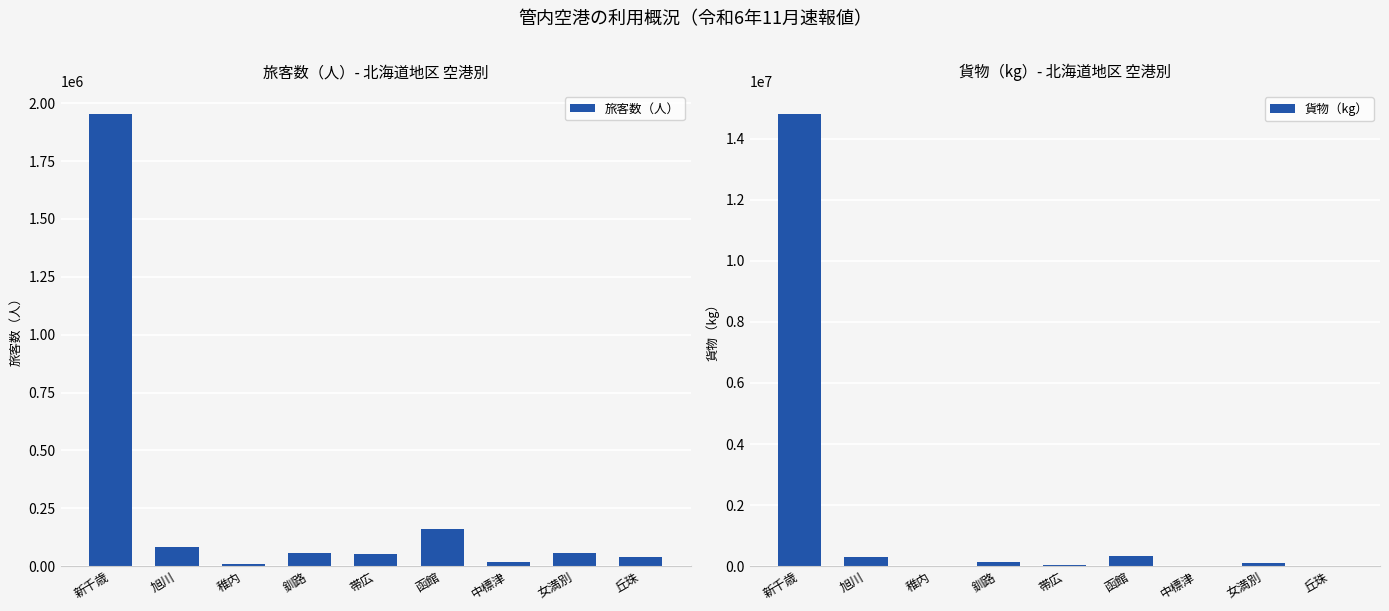

Reading left to right, extract all data points from this chart.

旅客数（人）: 新千歳=1953766	旭川=84113	稚内=11198	釧路=58684	帯広=54186	函館=159677	中標津=18595	女満別=57533	丘珠=38127
貨物（kg）: 新千歳=14813302	旭川=286312	稚内=5085	釧路=125345	帯広=44990	函館=327062	中標津=7845	女満別=95708	丘珠=1581